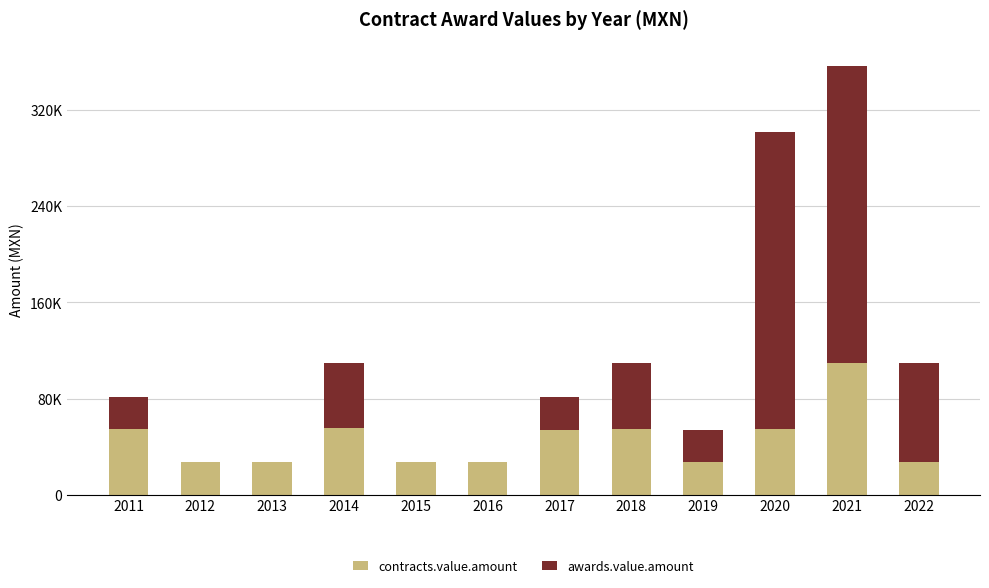

Does the chart contain stacked bars?

Yes